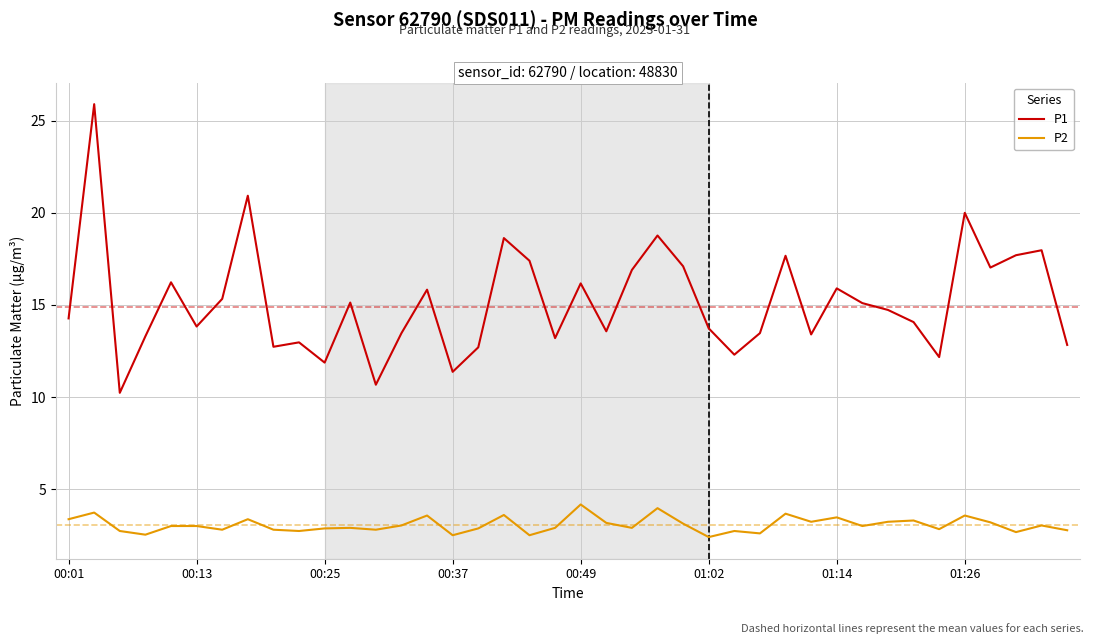

What is the smallest value displayed?

2.4